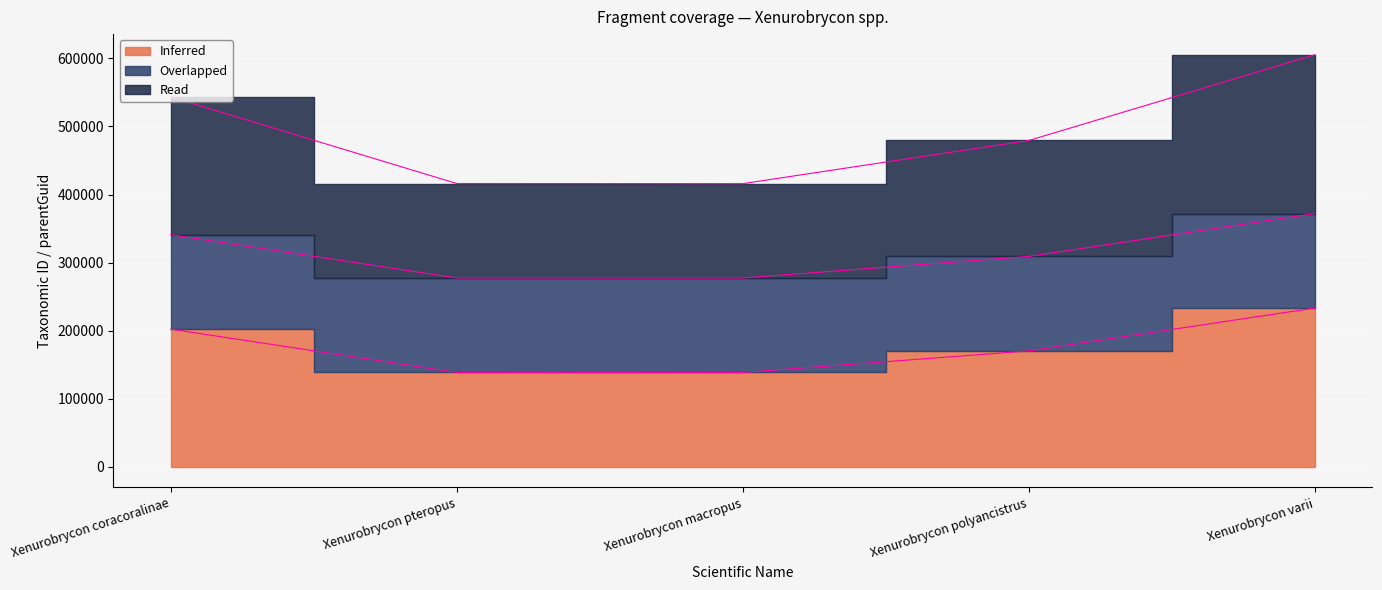

What is the difference between the Read values at Xenurobrycon macropus and Xenurobrycon coracoralinae?

63662